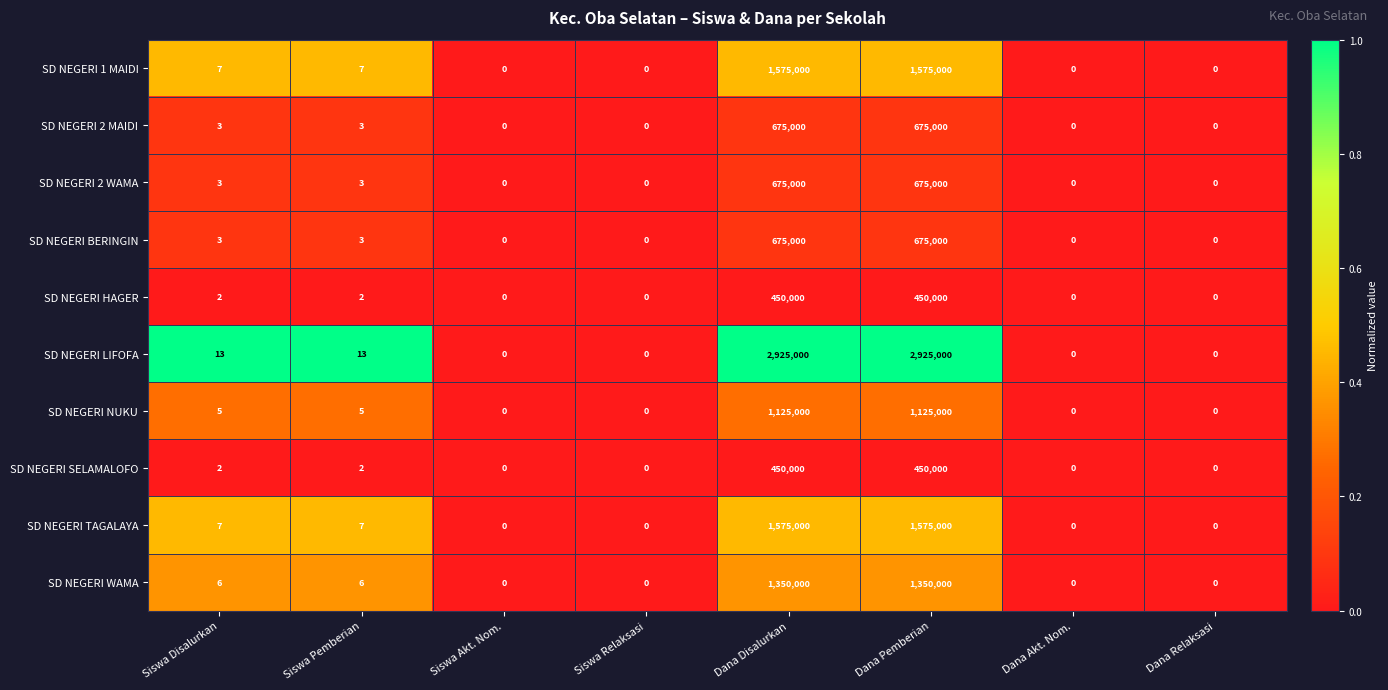

What is the difference between the SD NEGERI BERINGIN values at Siswa Relaksasi and Siswa Pemberian?

3